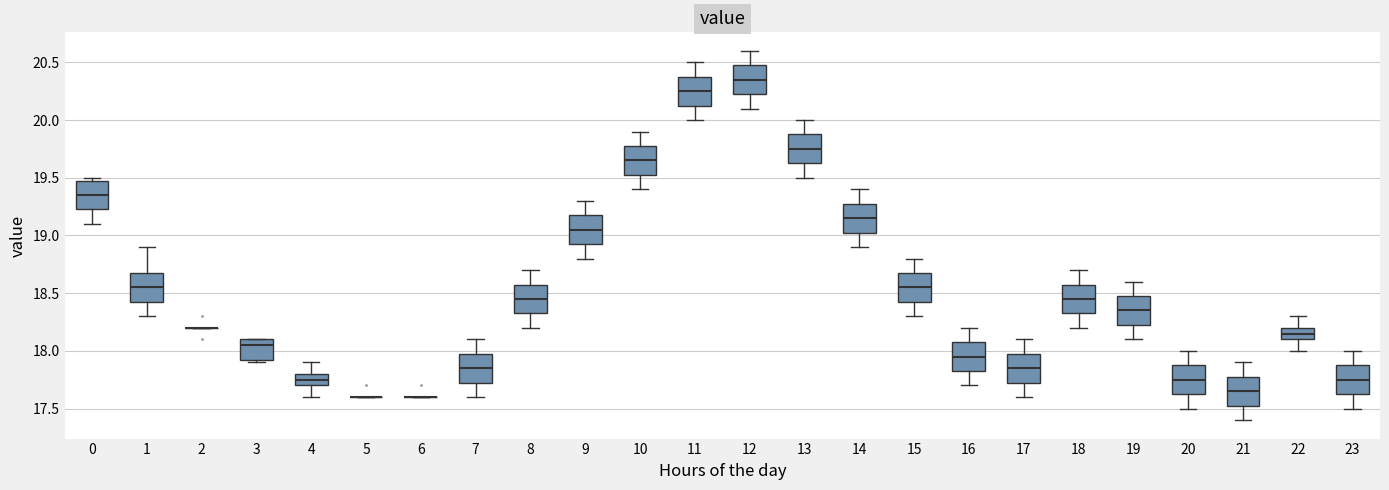

Reading left to right, read every box against the y-axis: the position of its median line, the range the box covers, and the ends of its whiskers. The values are not printed on the chart, so give them approximately, as read against the axis.

0: median 19.35, box 19.25 to 19.50, whiskers 19.10 to 19.50 (just above the box's upper edge)
1: median 18.55, box 18.45 to 18.70, whiskers 18.30 to 18.90
2: box collapsed to a line at 18.20, whiskers 18.20 to 18.20
3: median 18.05, box 17.95 to 18.10, whiskers 17.90 to 18.10
4: median 17.75, box 17.70 to 17.80, whiskers 17.60 to 17.90
5: box collapsed to a line at 17.60, whiskers 17.60 to 17.60
6: box collapsed to a line at 17.60, whiskers 17.60 to 17.60
7: median 17.85, box 17.75 to 18.00, whiskers 17.60 to 18.10
8: median 18.45, box 18.35 to 18.60, whiskers 18.20 to 18.70
9: median 19.05, box 18.95 to 19.20, whiskers 18.80 to 19.30
10: median 19.65, box 19.55 to 19.80, whiskers 19.40 to 19.90
11: median 20.25, box 20.15 to 20.40, whiskers 20.00 to 20.50
12: median 20.35, box 20.25 to 20.50, whiskers 20.10 to 20.60
13: median 19.75, box 19.65 to 19.90, whiskers 19.50 to 20.00
14: median 19.15, box 19.05 to 19.30, whiskers 18.90 to 19.40
15: median 18.55, box 18.45 to 18.70, whiskers 18.30 to 18.80
16: median 17.95, box 17.85 to 18.10, whiskers 17.70 to 18.20
17: median 17.85, box 17.75 to 18.00, whiskers 17.60 to 18.10
18: median 18.45, box 18.35 to 18.60, whiskers 18.20 to 18.70
19: median 18.35, box 18.25 to 18.50, whiskers 18.10 to 18.60
20: median 17.75, box 17.65 to 17.90, whiskers 17.50 to 18.00
21: median 17.65, box 17.55 to 17.80, whiskers 17.40 to 17.90
22: median 18.15, box 18.10 to 18.20, whiskers 18.00 to 18.30
23: median 17.75, box 17.65 to 17.90, whiskers 17.50 to 18.00